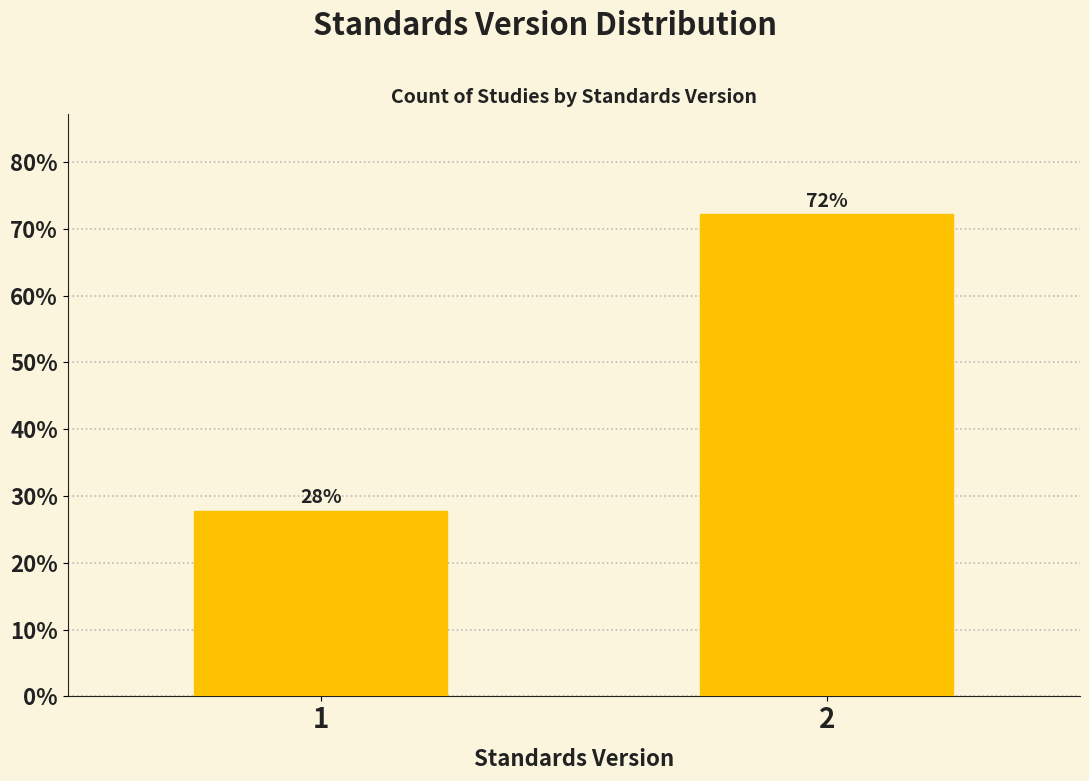

What is the ratio of the value at 2 to the value at 1?

2.6